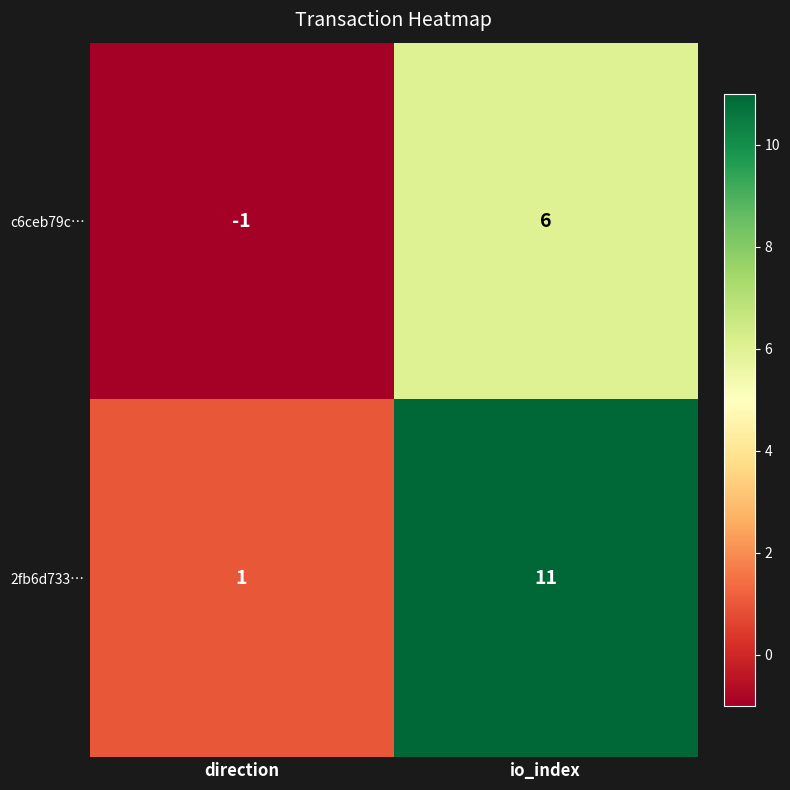

What is the difference between the highest and lowest values at direction?

2